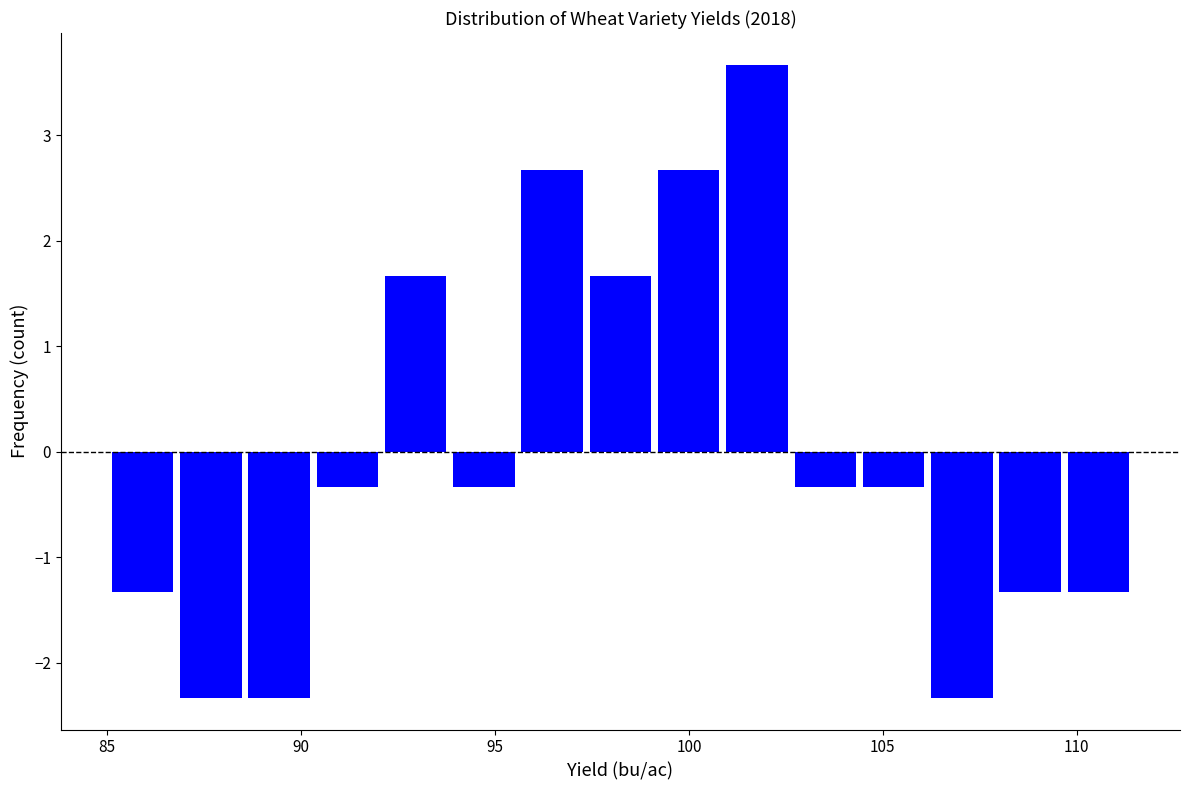

Read against the x-axis, roughly where is the centre of the tallest bar?

102.0